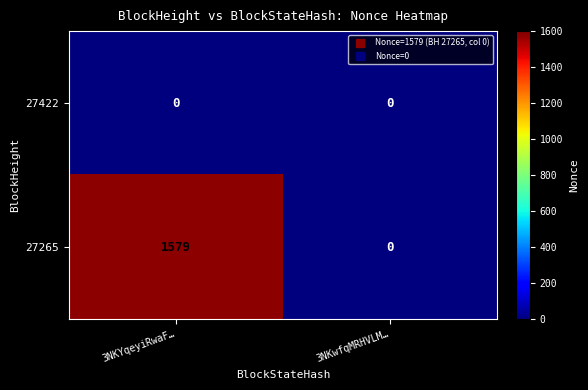

The 27422 series shows 0 at 3NKYqeyiRwaF…. True or false?

True